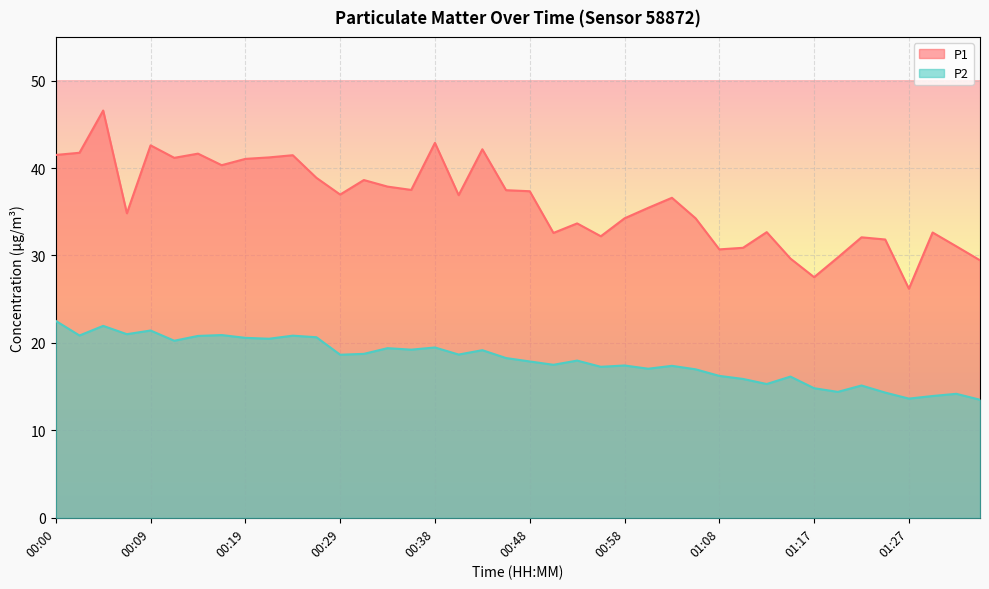

What is the sum of all P1 values?

1444.2